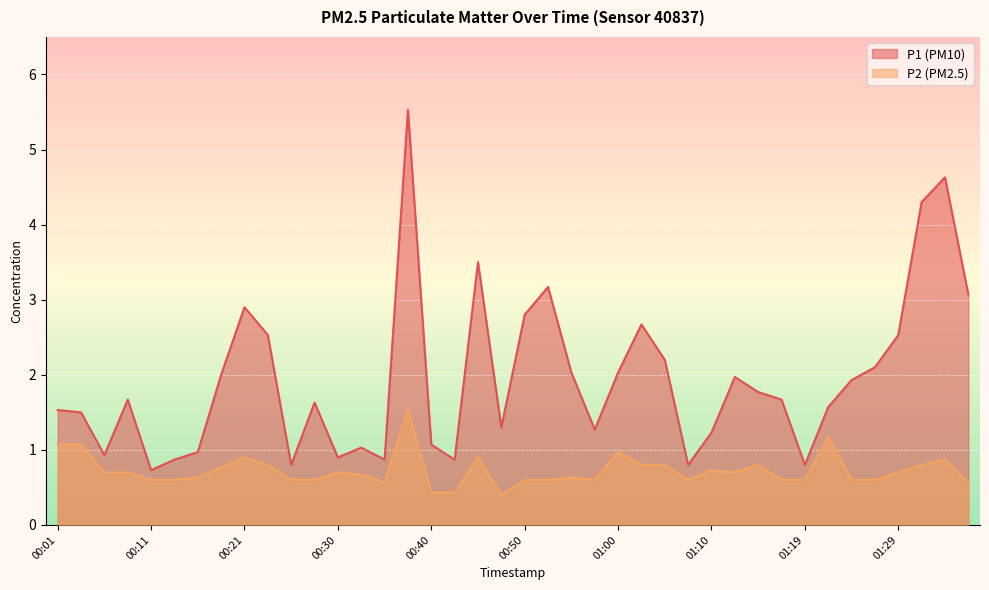

At which category is the sum across all series the highest?

00:38